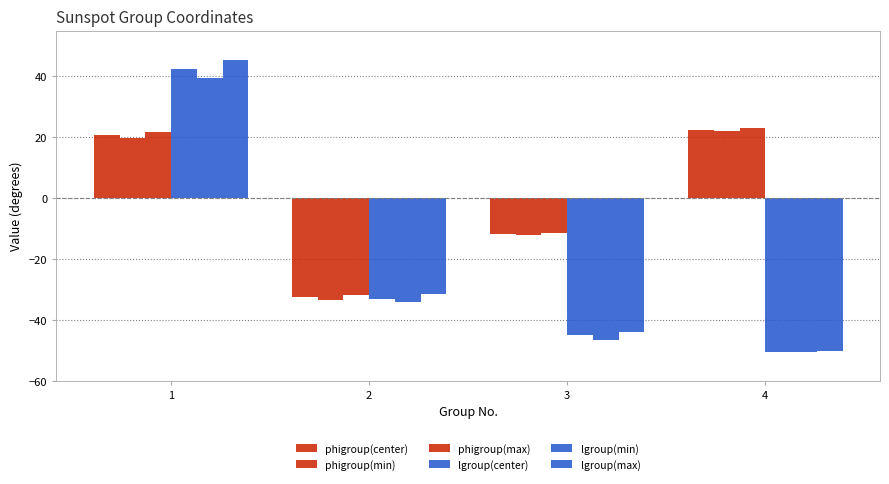

What is the average value of the phigroup(max) series?

0.4